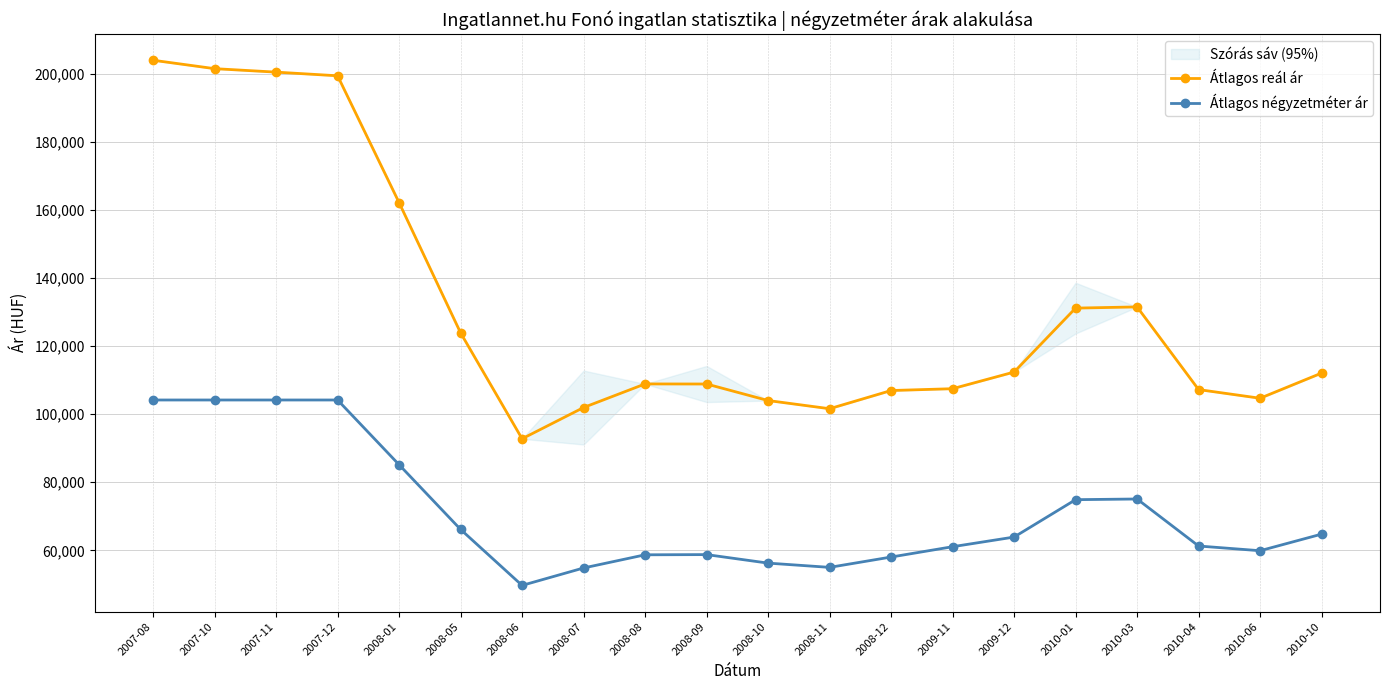

At how many categories does at least one series exceed 100941?

19